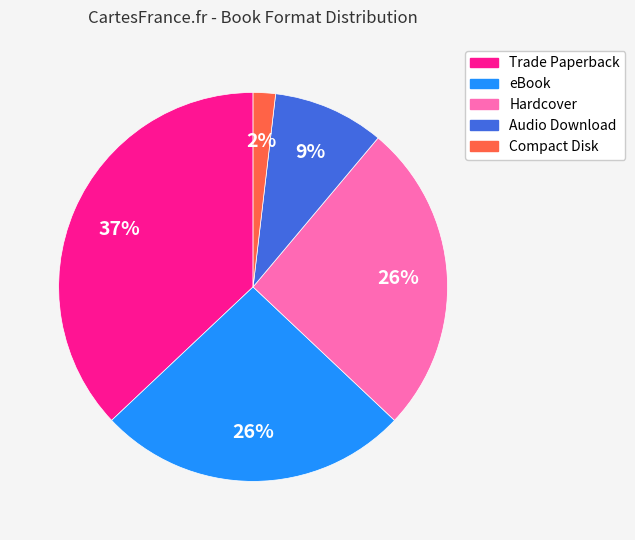

True or false: Audio Download accounts for 9% of the total.

True